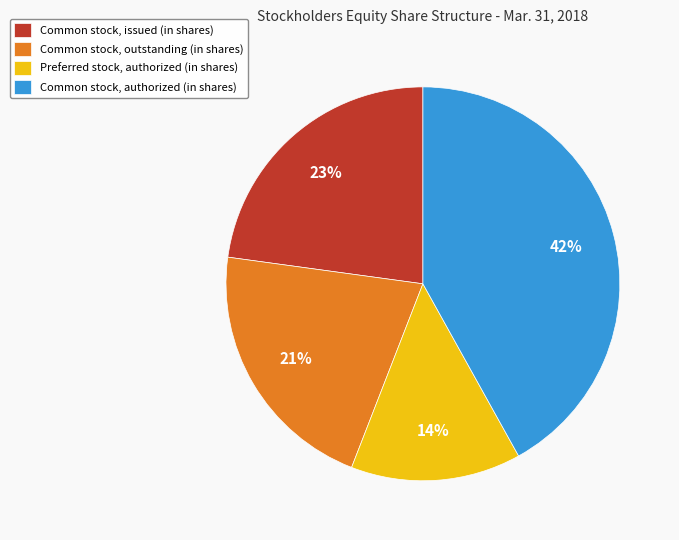

To the nearest percent, what is the difference between the largest and smallest slice percentages?

28%